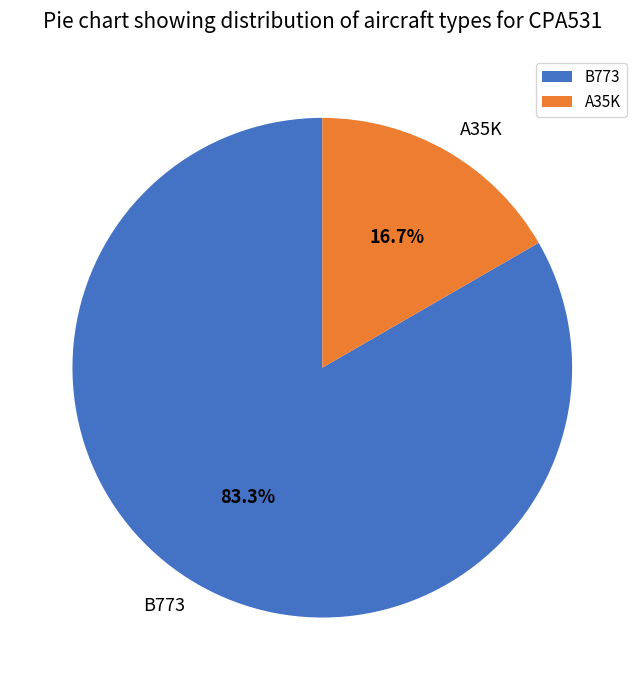

Which category has the smallest portion of the pie?

A35K